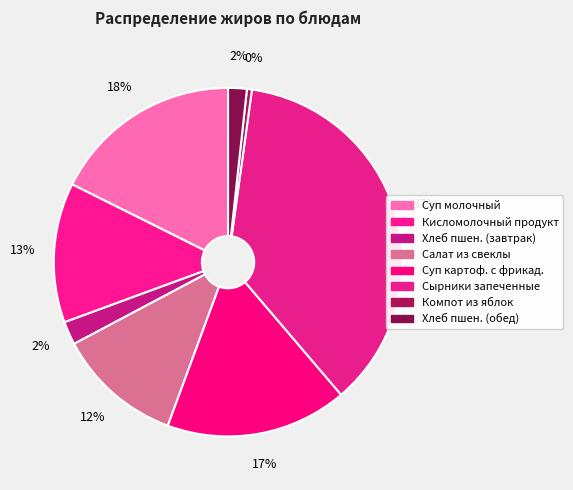

To the nearest percent, what is the average slice percentage?

12%